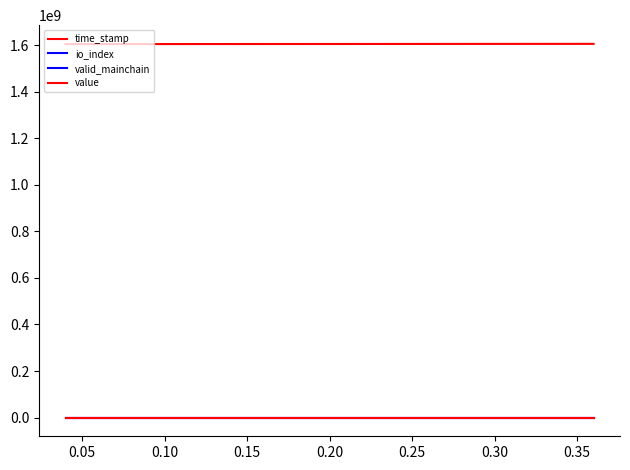

Does the chart have visible grid lines?

No